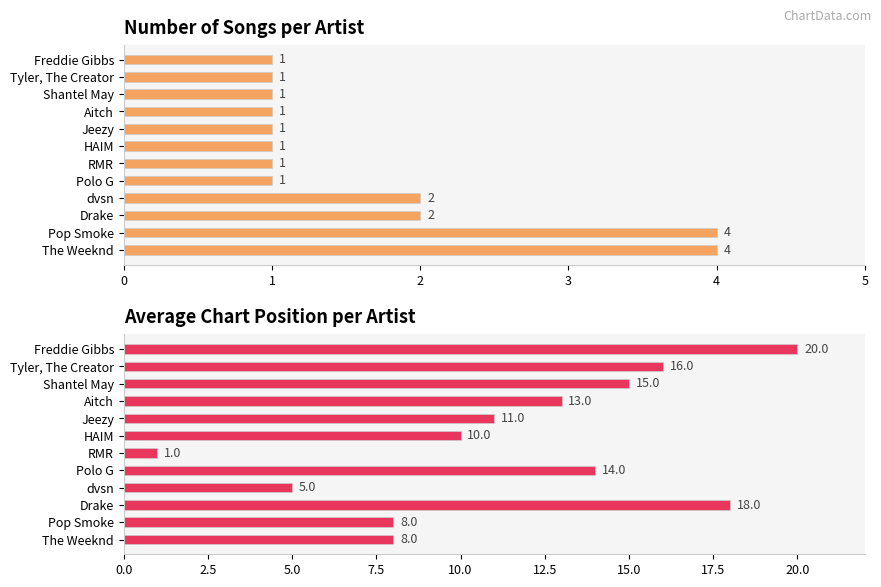

At how many categories does at least one series exceed 16?

2